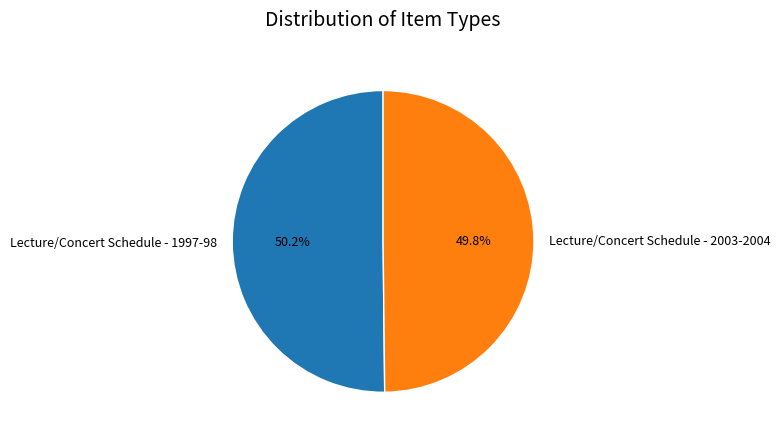

How many slices are in this pie chart?

2